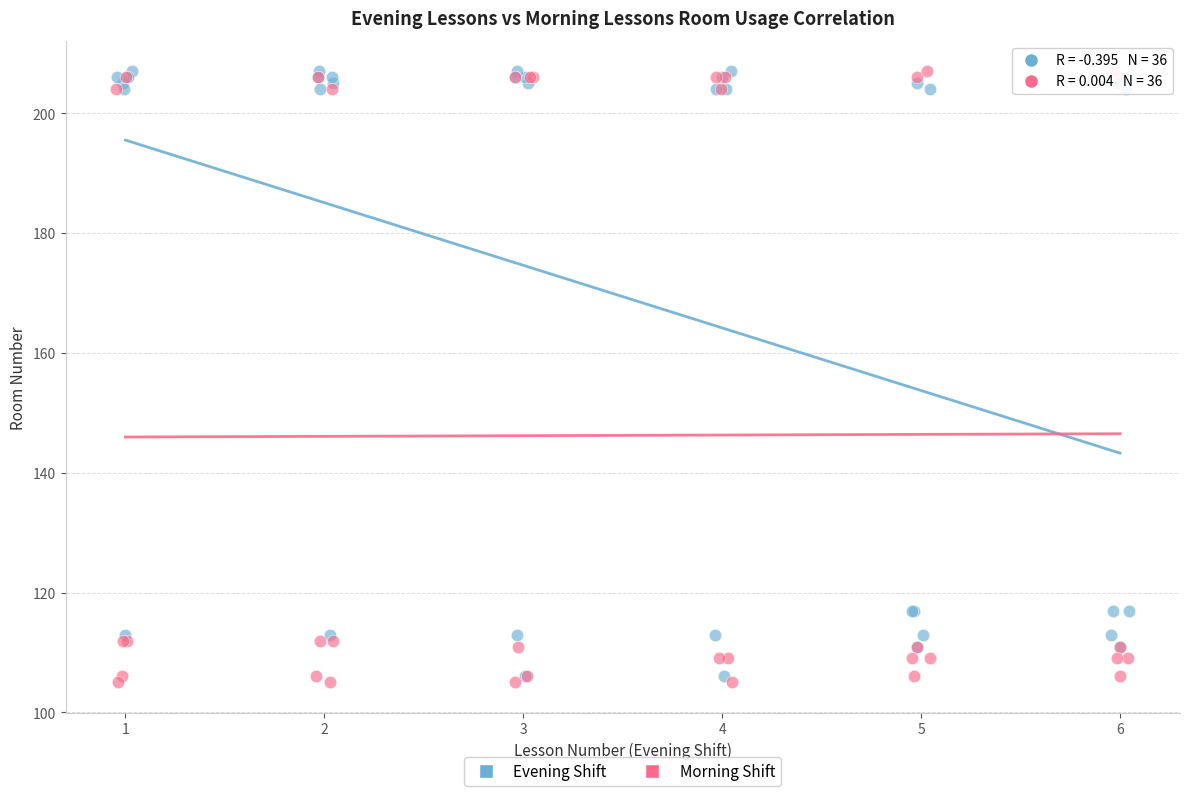

Which series has the largest Y range (max minus min)?

Morning Shift